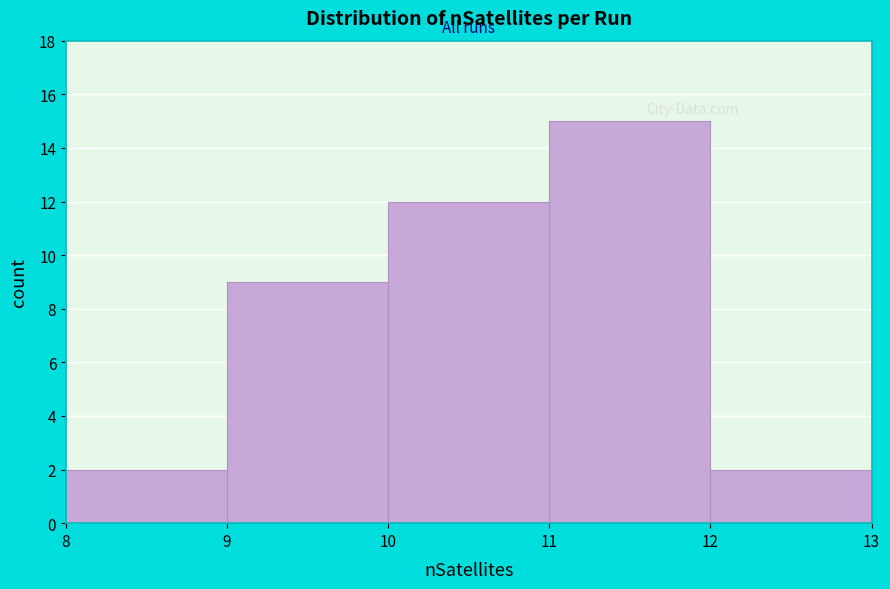

Reading left to right, transcribe this chart: for each bar, give the range it covers on the x-axis and its height. The values are not printed on the chart, so give them approximately, as read against the axis.

8 to 9: 2
9 to 10: 9
10 to 11: 12
11 to 12: 15
12 to 13: 2